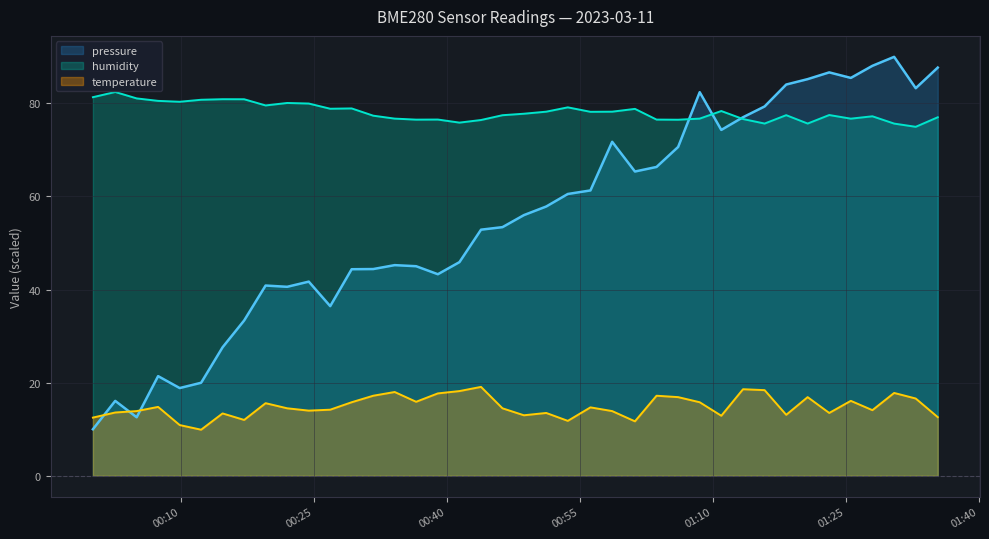

How many data points in humidity are above 77?

26